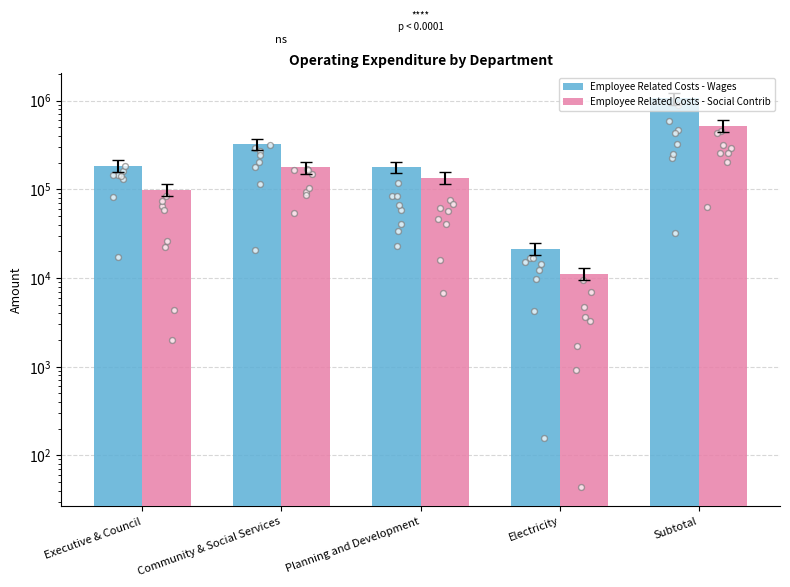

Is the value of Employee Related Costs - Wages at Planning and Development greater than the value of Employee Related Costs - Social Contrib at Community & Social Services?

Yes